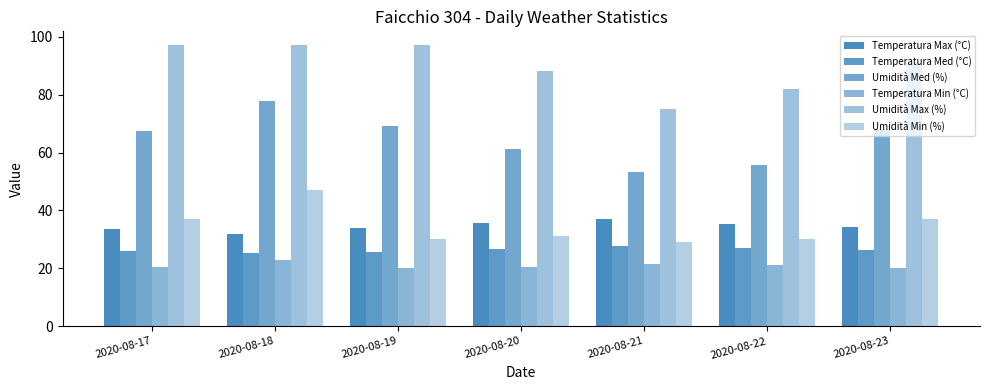

Reading right to left, extract all data points from this chart.

Temperatura Max (°C): 2020-08-23=34.4	2020-08-22=35.4	2020-08-21=37.0	2020-08-20=35.5	2020-08-19=33.9	2020-08-18=31.7	2020-08-17=33.6
Temperatura Med (°C): 2020-08-23=26.5	2020-08-22=27.1	2020-08-21=27.8	2020-08-20=26.7	2020-08-19=25.7	2020-08-18=25.4	2020-08-17=25.9
Umidità Med (%): 2020-08-23=68.2	2020-08-22=55.8	2020-08-21=53.3	2020-08-20=61.3	2020-08-19=69.3	2020-08-18=77.8	2020-08-17=67.3
Temperatura Min (°C): 2020-08-23=20.1	2020-08-22=21.2	2020-08-21=21.5	2020-08-20=20.3	2020-08-19=20.1	2020-08-18=22.8	2020-08-17=20.4
Umidità Max (%): 2020-08-23=91.0	2020-08-22=82.0	2020-08-21=75.0	2020-08-20=88.0	2020-08-19=97.0	2020-08-18=97.0	2020-08-17=97.0
Umidità Min (%): 2020-08-23=37.0	2020-08-22=30.0	2020-08-21=29.0	2020-08-20=31.0	2020-08-19=30.0	2020-08-18=47.0	2020-08-17=37.0